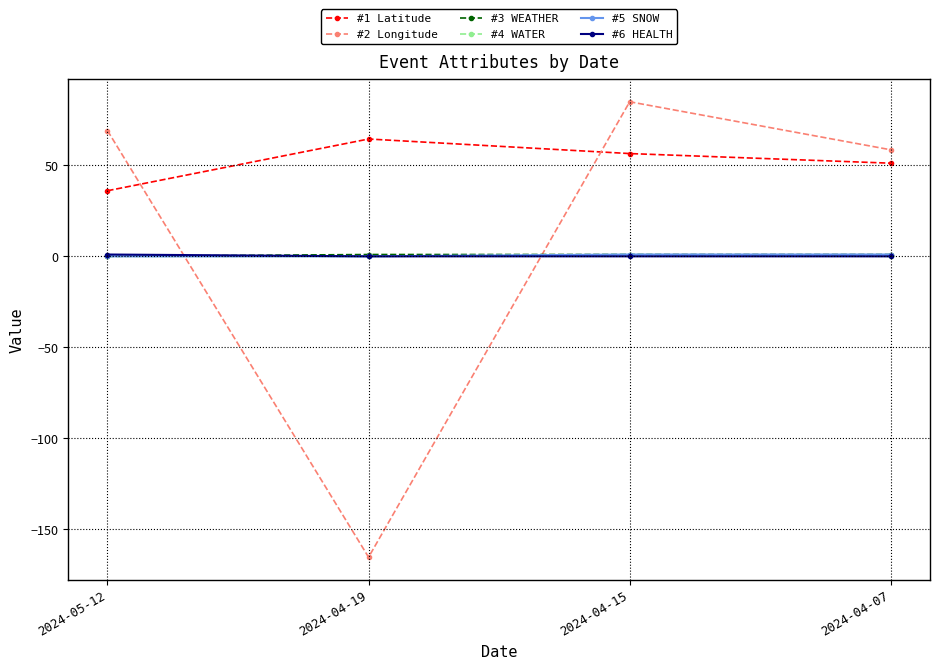

How many intersections are there between #4 WATER and #2 Longitude?

2